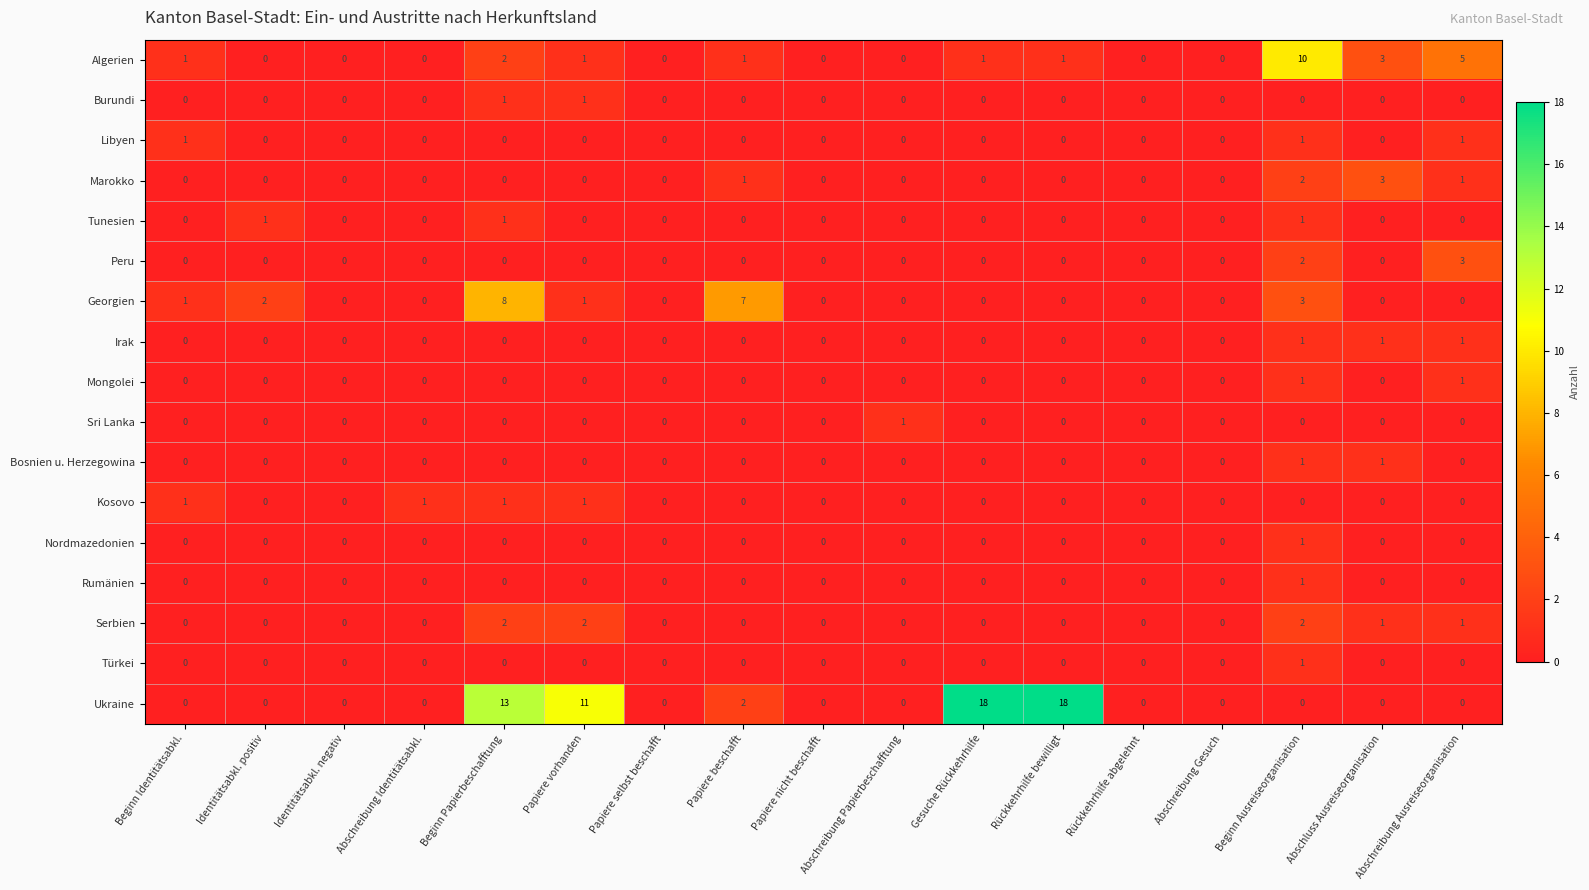

What value does the Ukraine series have at Rückkehrhilfe bewilligt, to the nearest 10?

20